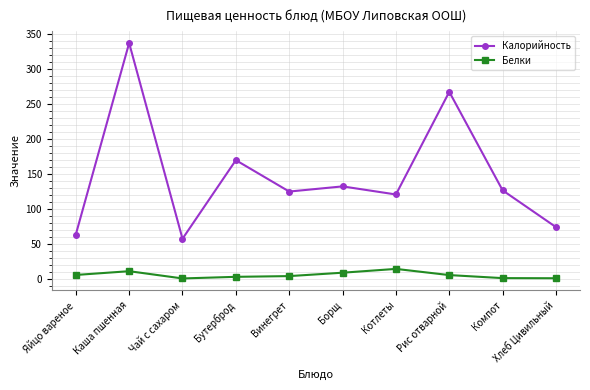

What position from the right is Яйцо вареное?

10